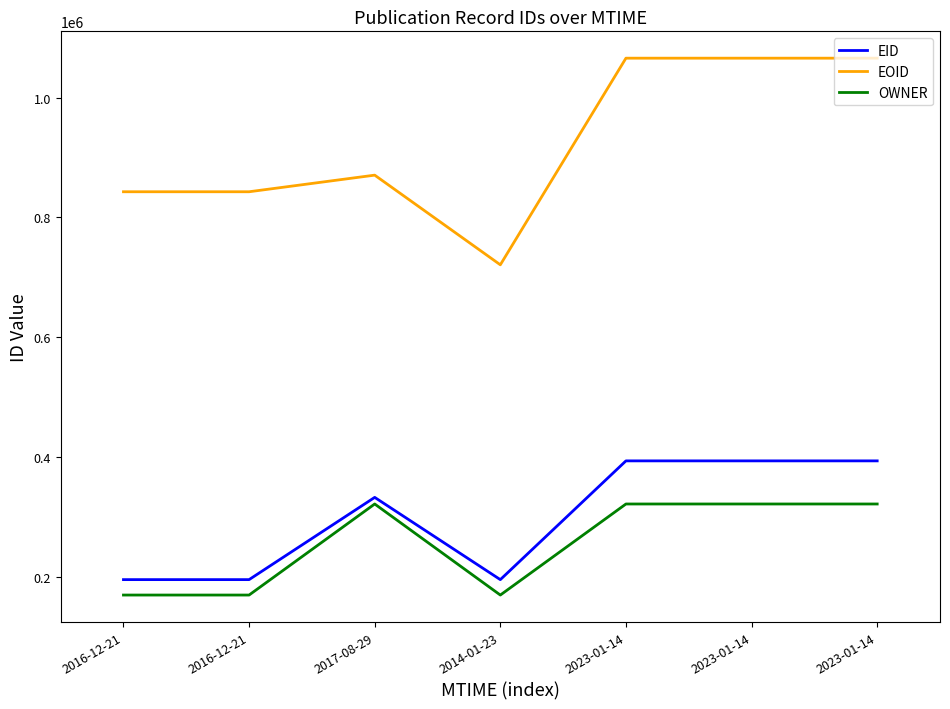

At how many categories does at least one series exceed 925118?

3